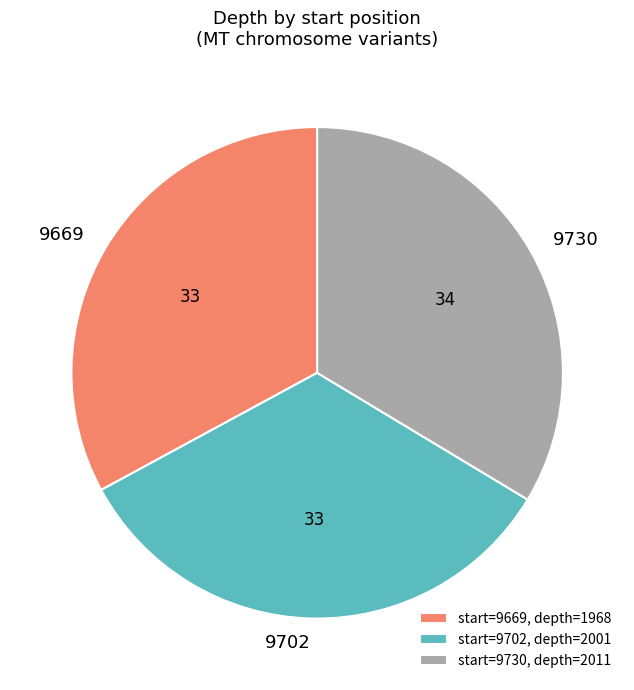

Which slice is the smallest?

9669